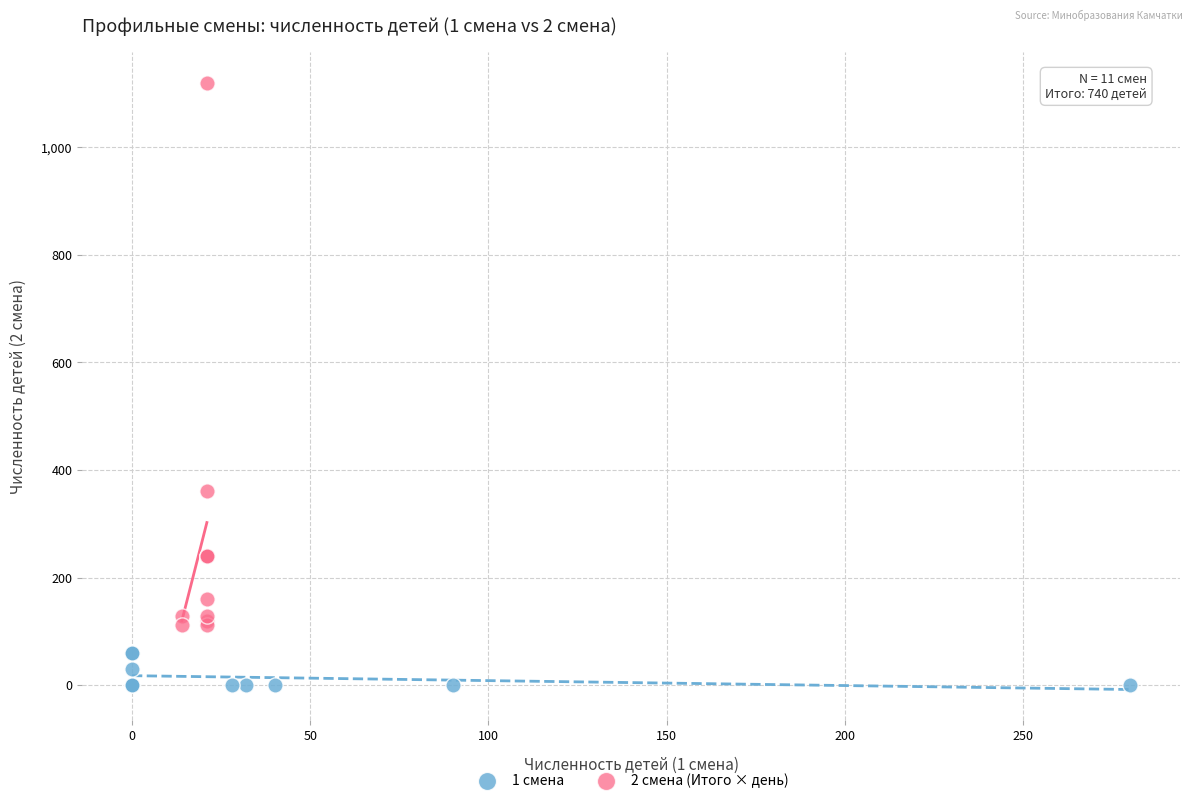

Which series reaches the minimum Y coordinate?

1 смена